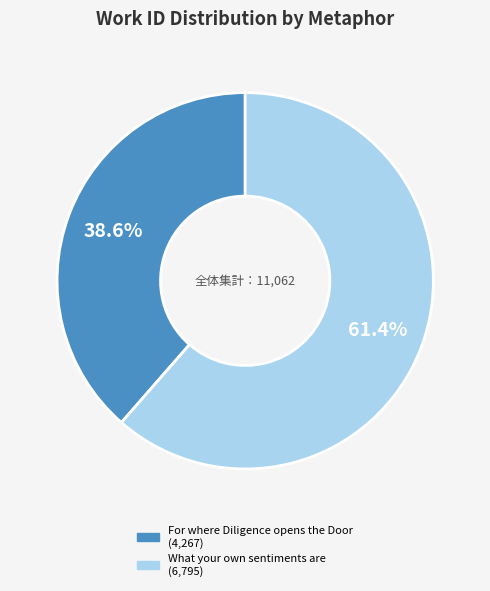

What is the smallest slice in the pie chart?

For where Diligence opens the Door